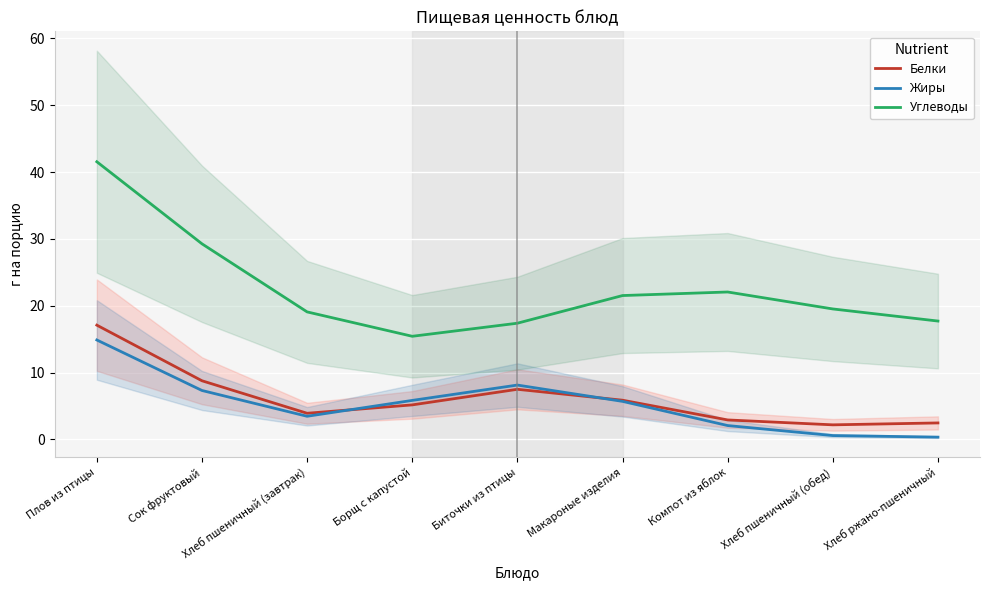

What is the difference between the maximum and minimum values in the Белки series?

14.9